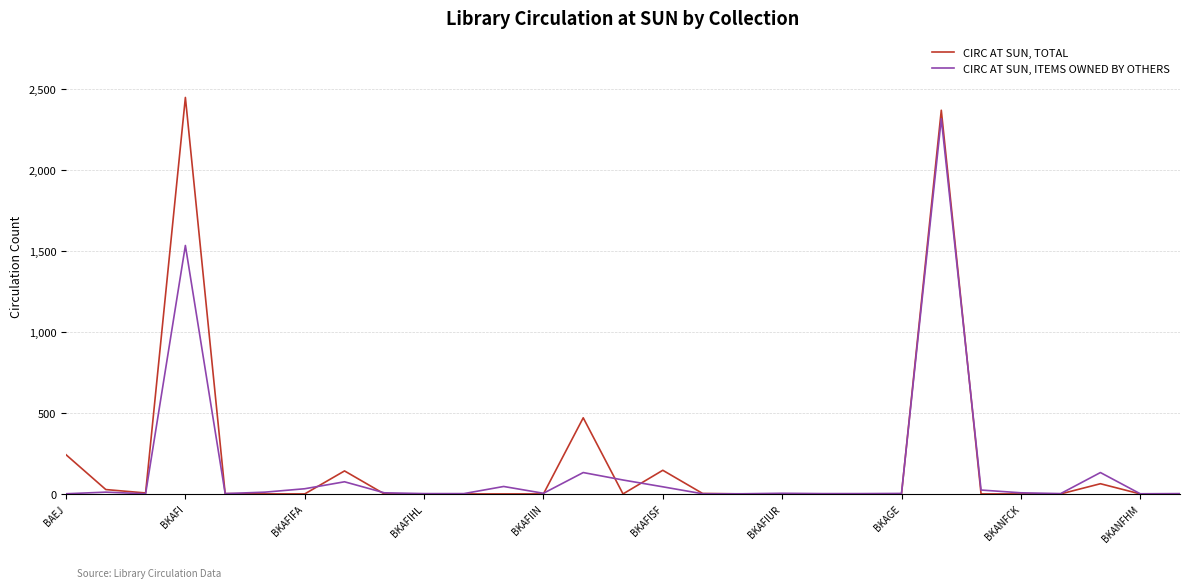

In CIRC AT SUN, TOTAL, how many points are higher than both neighbors (excluding endpoints)?

6